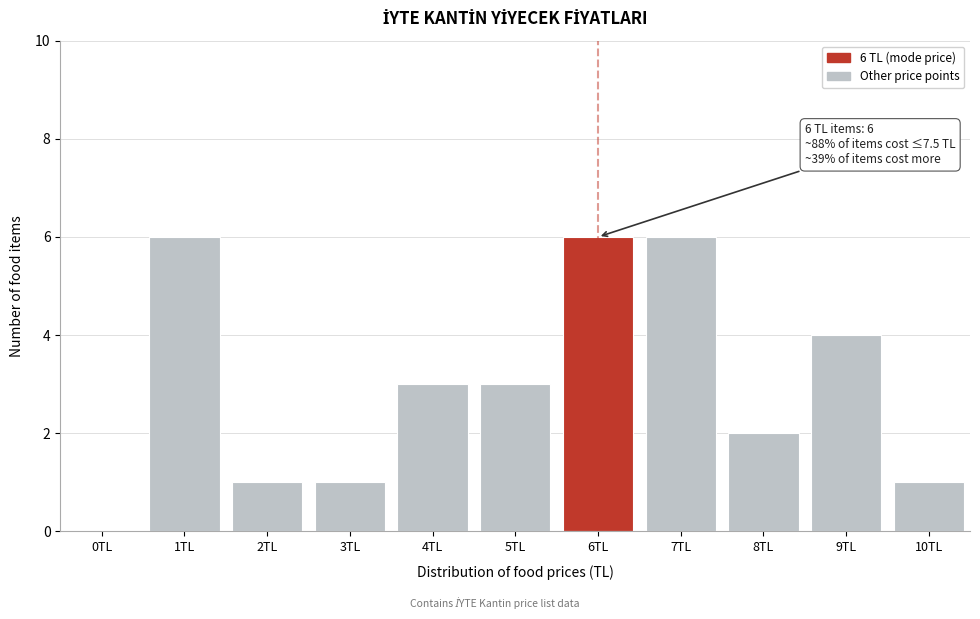

Reading left to right, extract all data points from this chart.

0TL=0	1TL=6	2TL=1	3TL=1	4TL=3	5TL=3	6TL=6	7TL=6	8TL=2	9TL=4	10TL=1